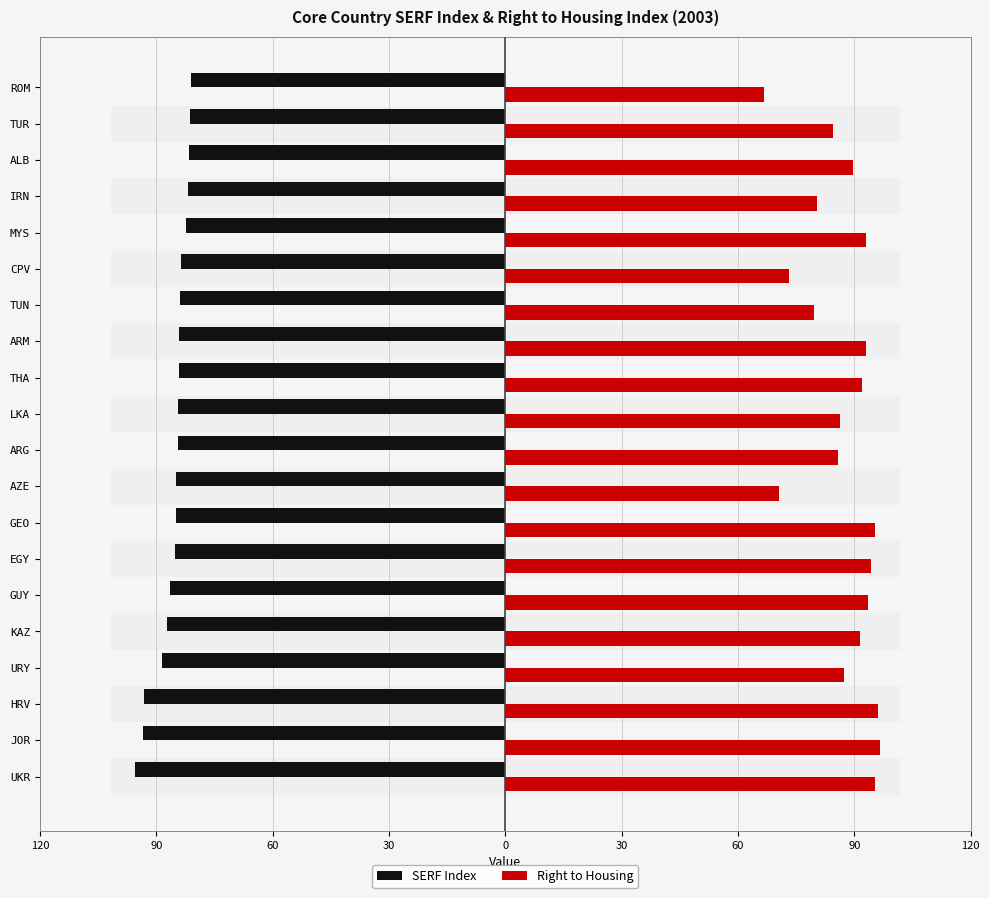

What is the difference between the Right to Housing values at LKA and ARM?

6.6